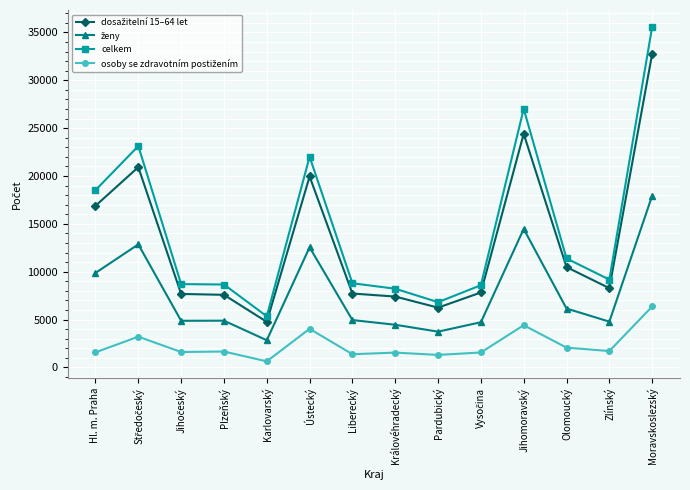

What is the difference between the maximum and minimum values in the celkem series?

30260